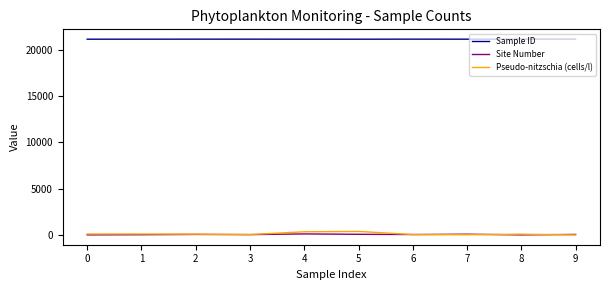

True or false: Sample ID and Site Number cross at least once.

False